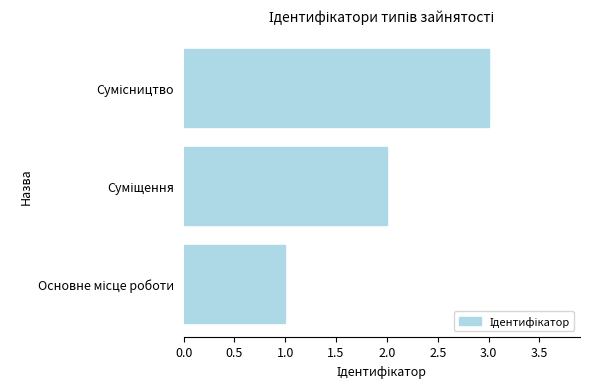

What is the maximum value shown in the chart?

3